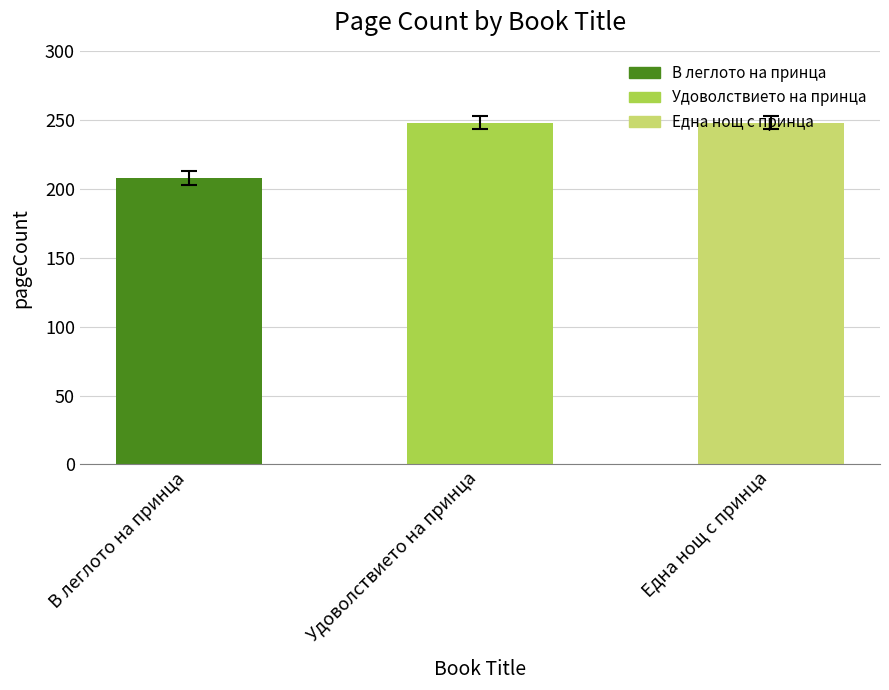

What is the minimum value shown in the chart?

208